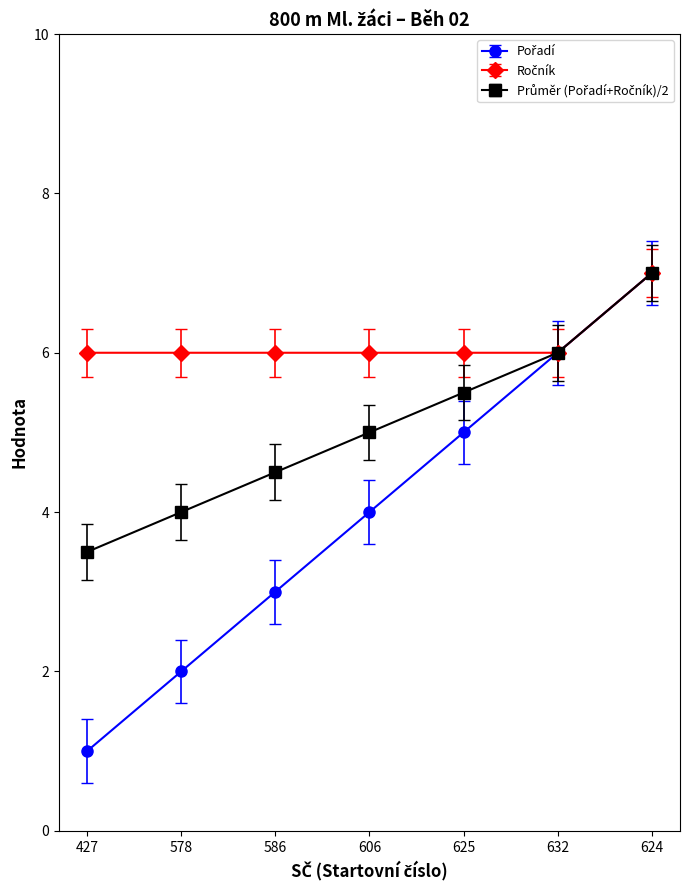

What position from the left is 606?

4